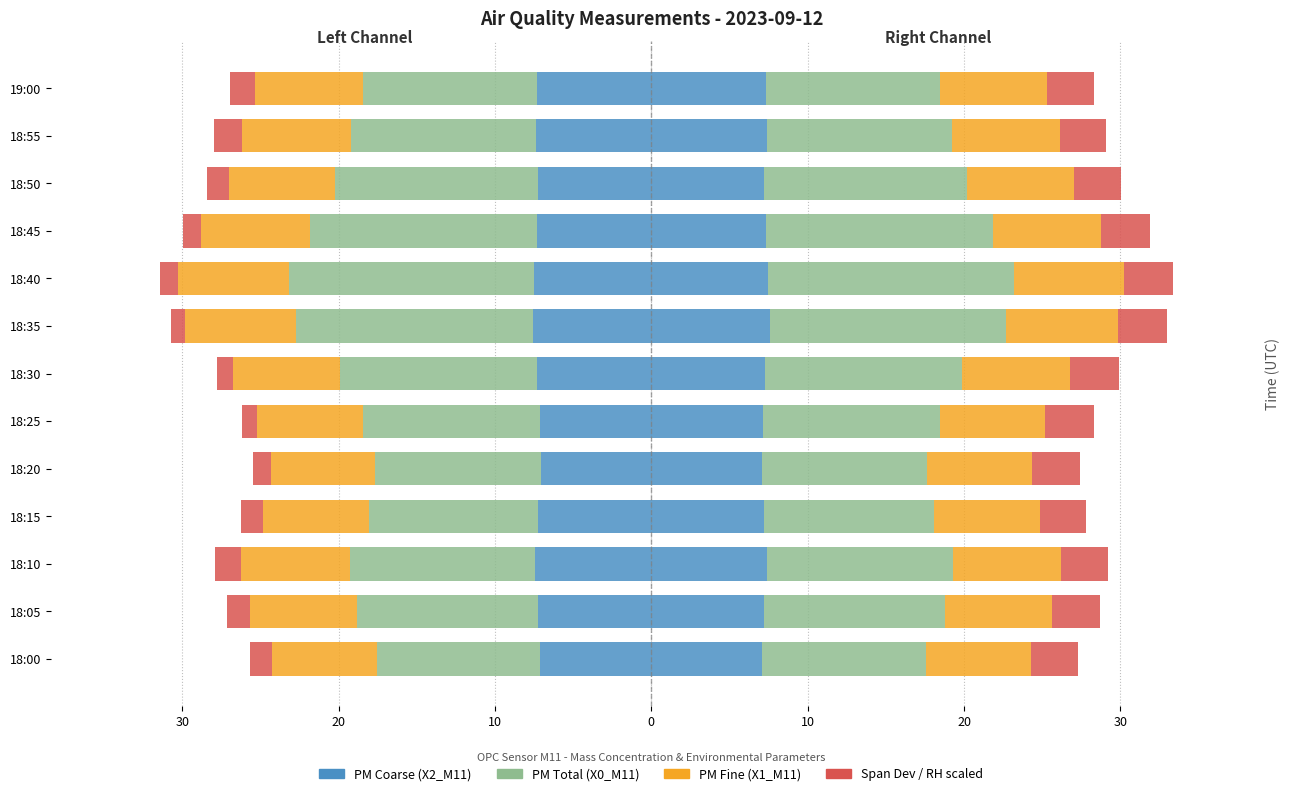

What is the difference between the highest and lowest values at 18:20?

9.5